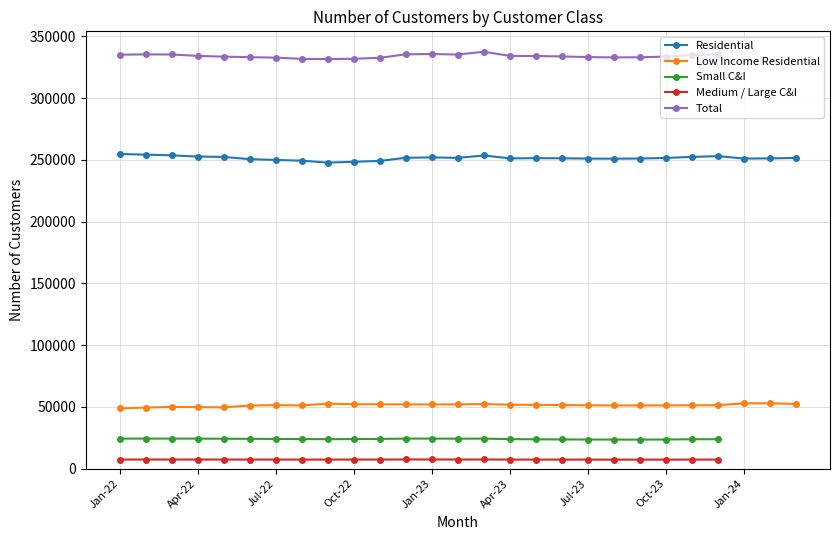

How many values in Total are above zero?

24